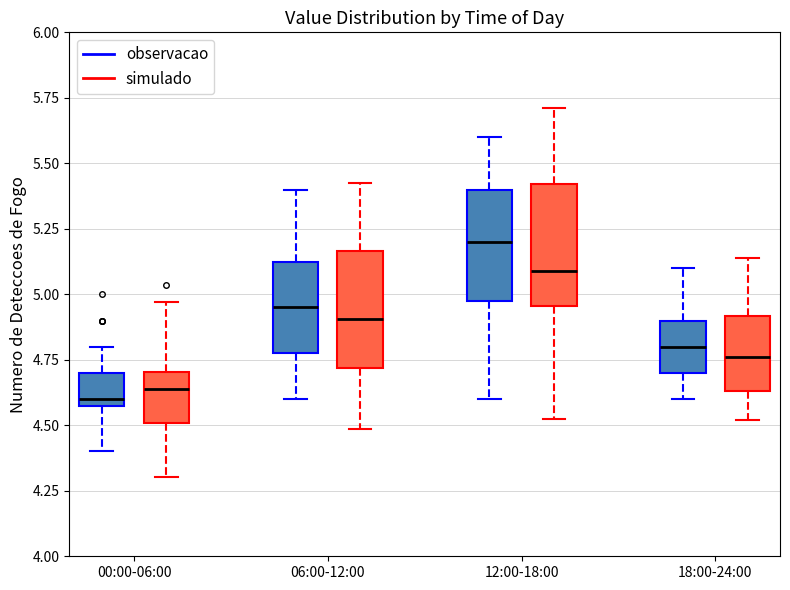

Which box has the highest median line?

12:00-18:00 (observacao)